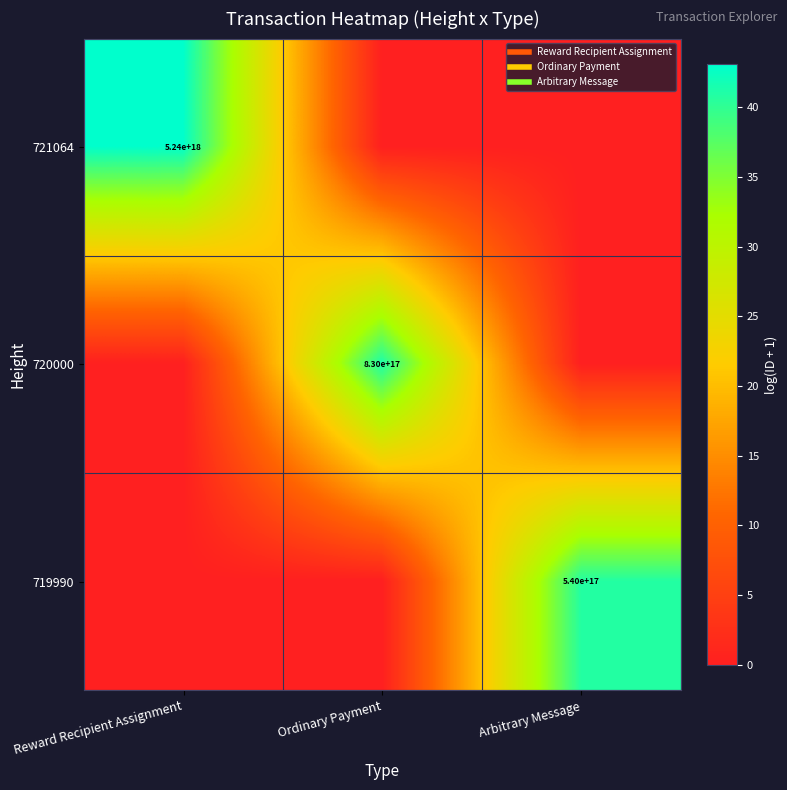

Between Ordinary Payment and Reward Recipient Assignment, which is larger?

Reward Recipient Assignment